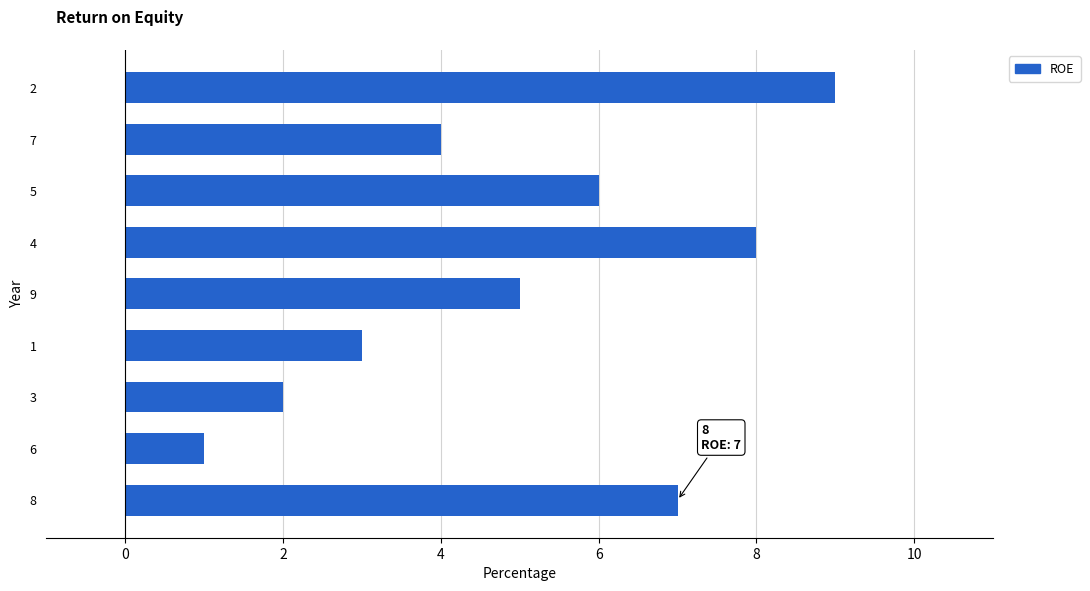

Reading top to bottom, extract all data points from this chart.

9	4	6	8	5	3	2	1	7